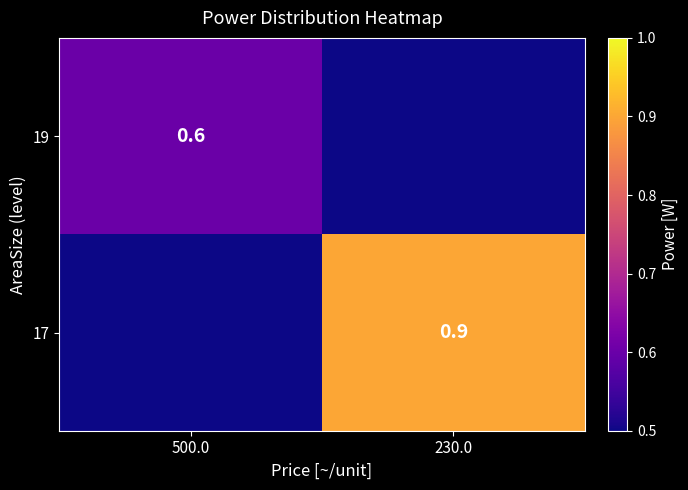

The value of 17 at 230.0 is 0.9. True or false?

True